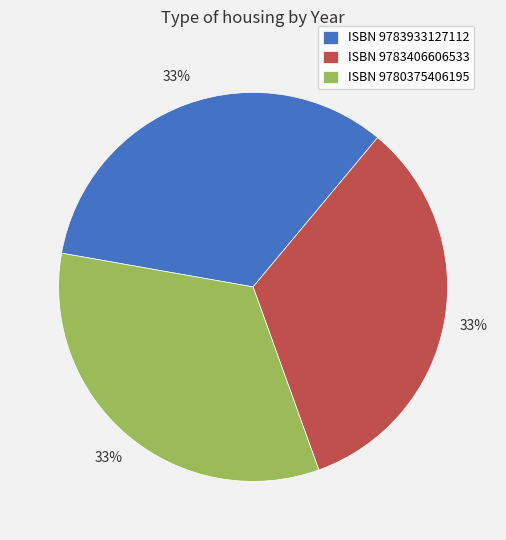

Approximately how many times larger is the value at ISBN 9780375406195 compared to ISBN 9783406606533?

1.0